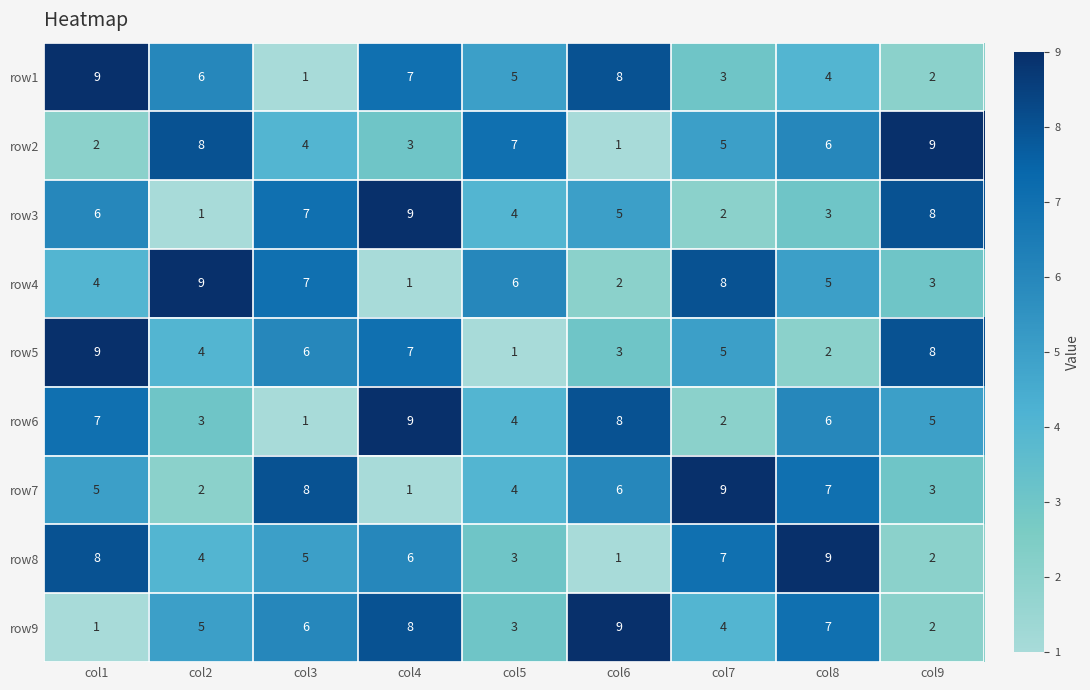

What is the sum of all row1 values?

45